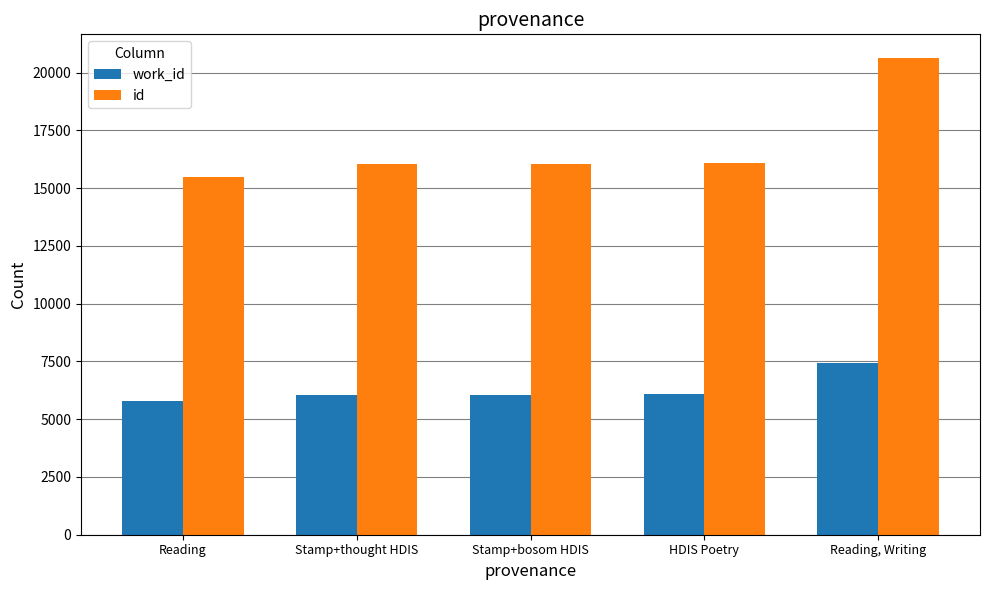

The work_id series shows 2060 at Stamp+thought HDIS. True or false?

False